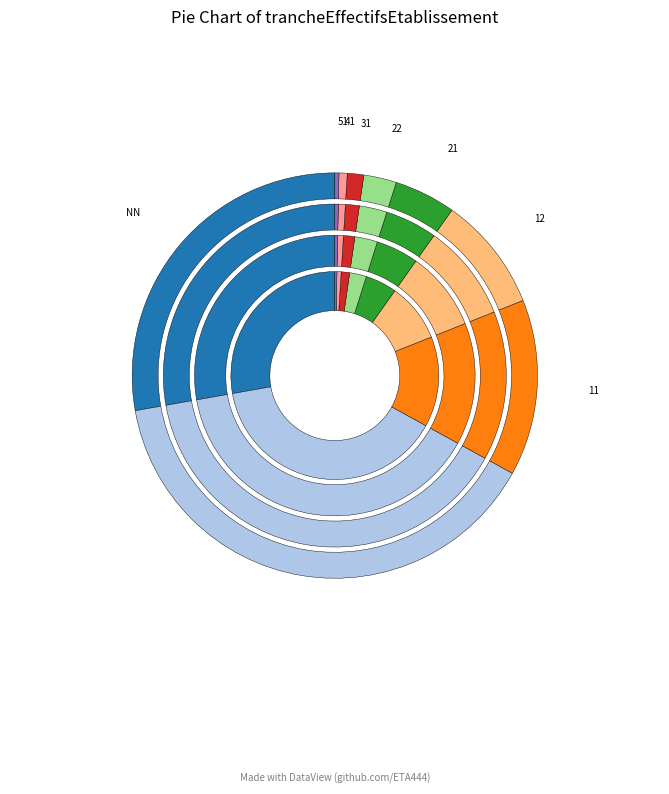

What percentage do 53 and 21 together represent?

11.0%